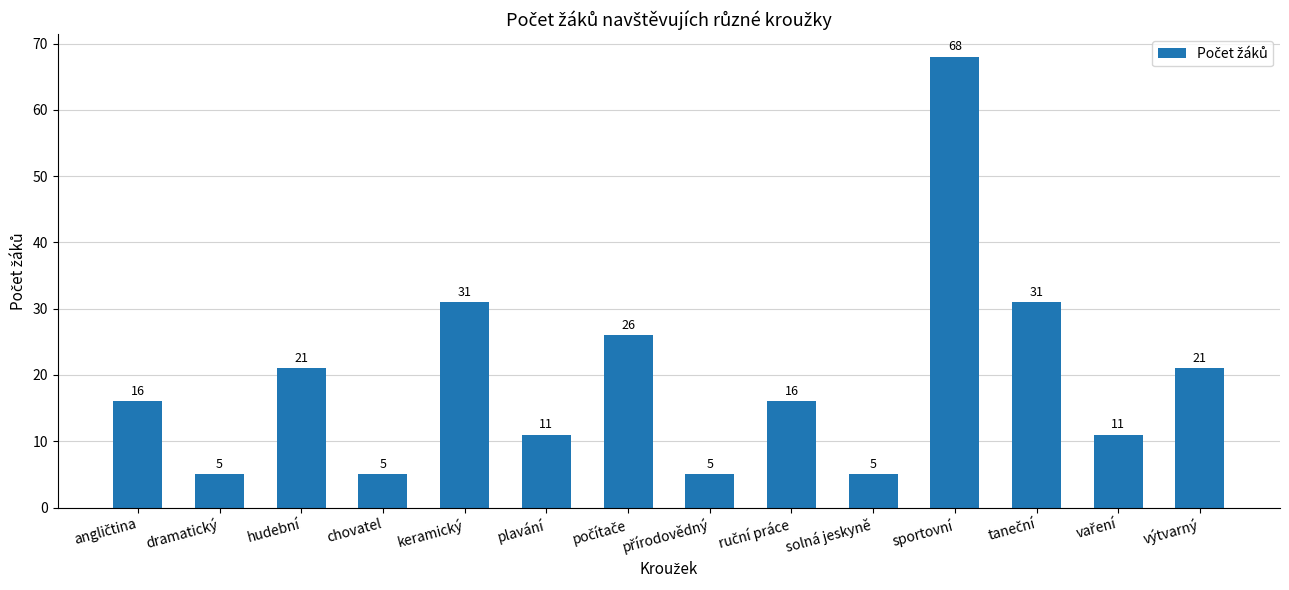

What is the value of the 4th bar from the left?

5